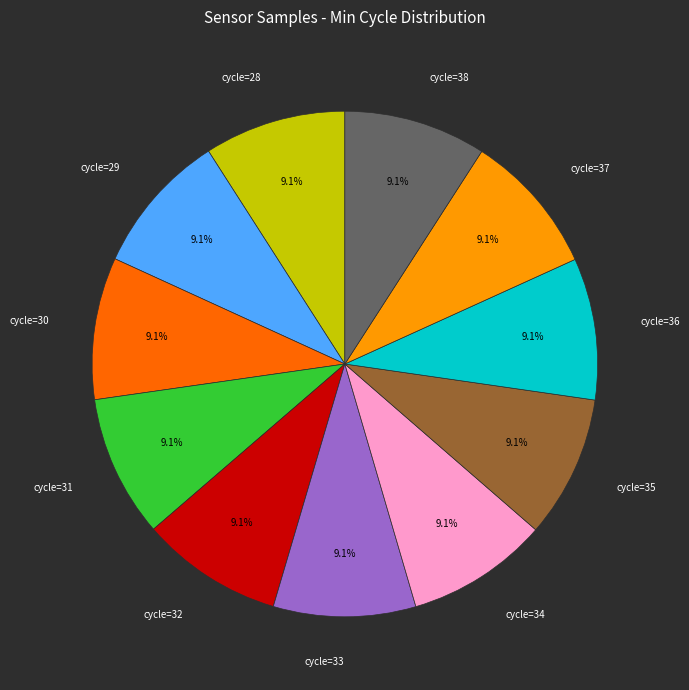

What is the total percentage of cycle=34 and cycle=32?

18.2%